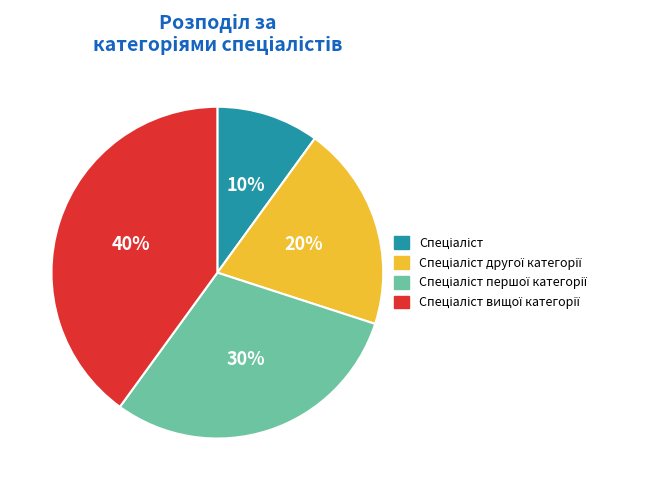

To the nearest percent, what is the difference between the largest and smallest slice percentages?

30%